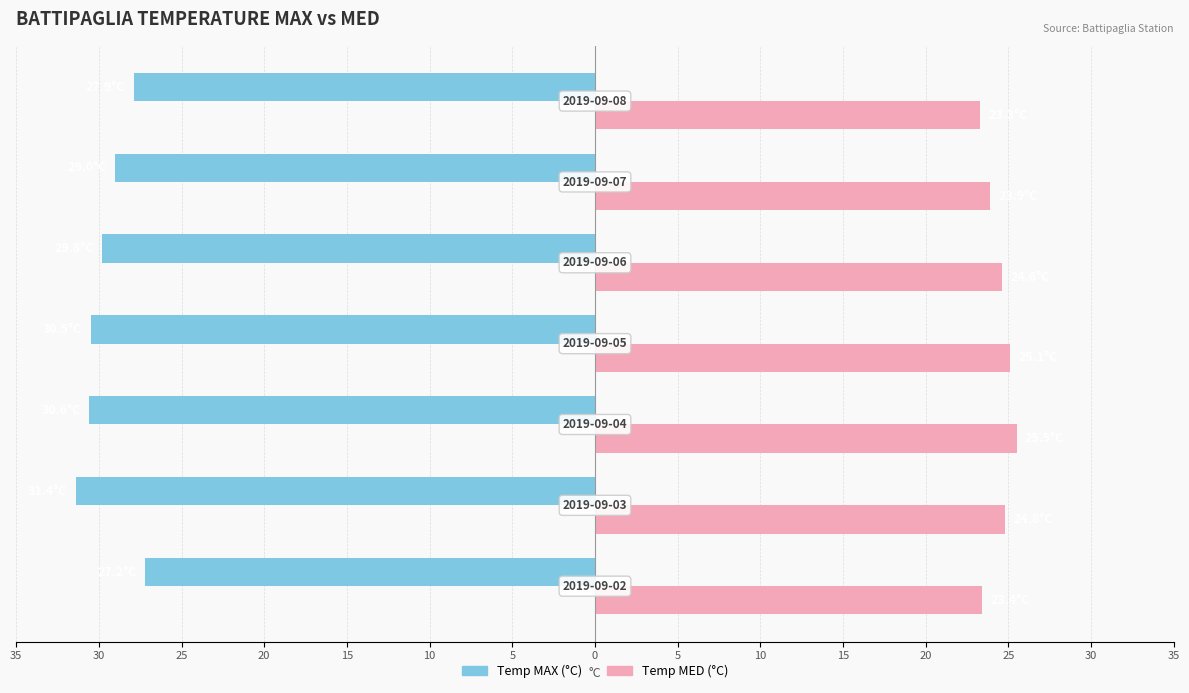

Is it true that Temp MED equals 40.3 at 10?

False